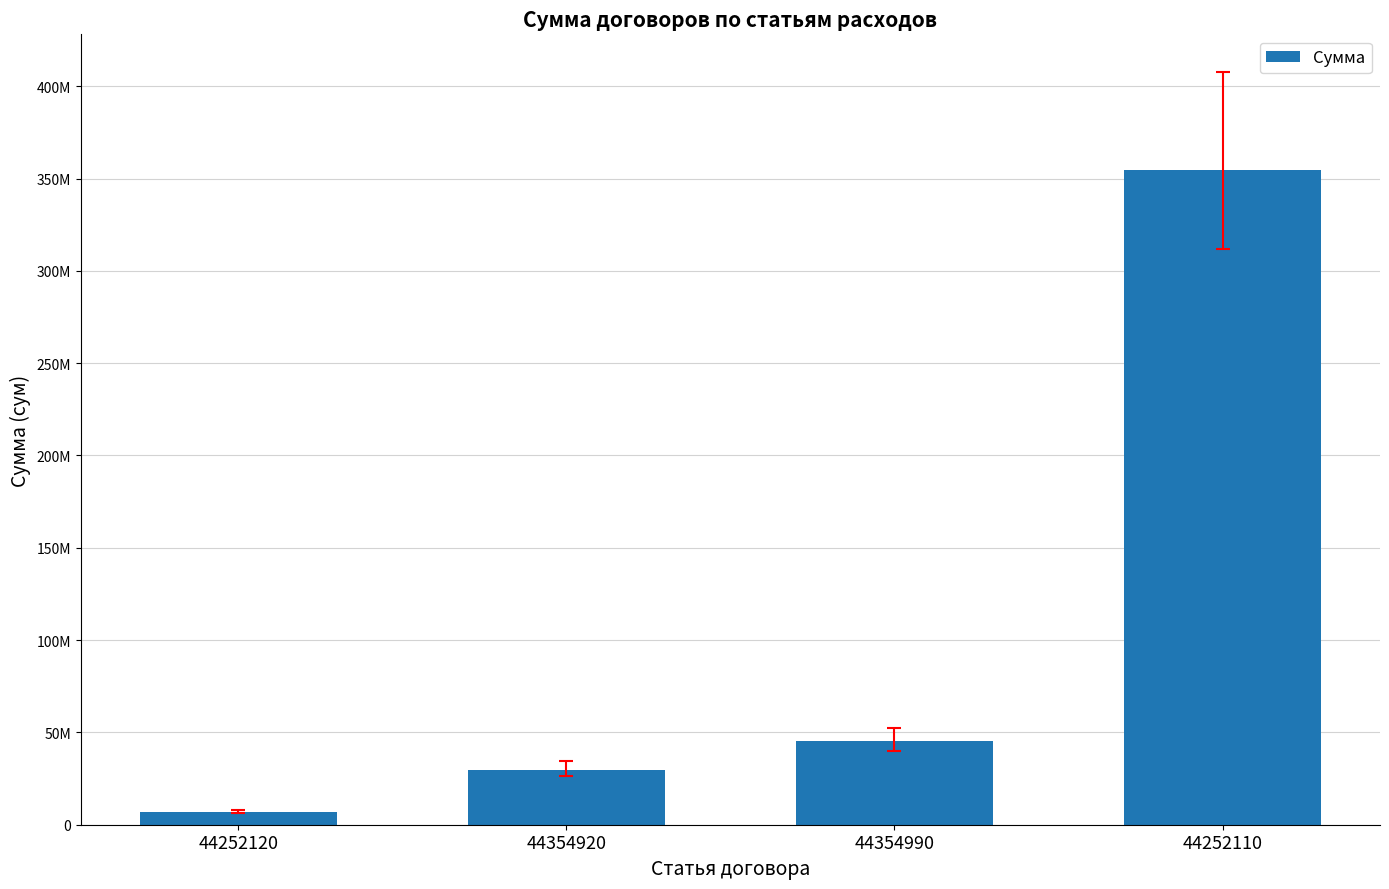

Reading right to left, transcribe all the data shown in this chart.

44252110=354549260	44354990=45393400	44354920=29840000	44252120=6969470